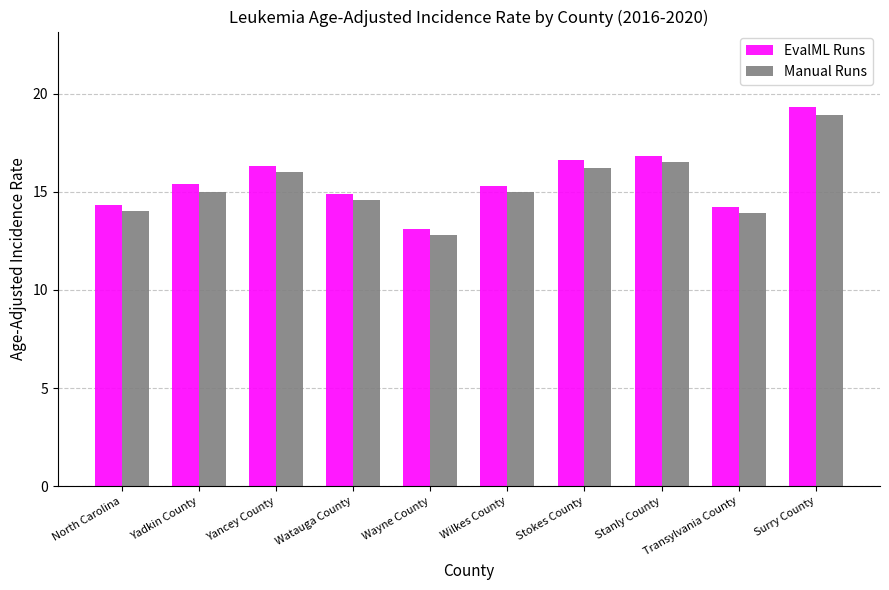

At which label is EvalML Runs closest to 16?

Yancey County